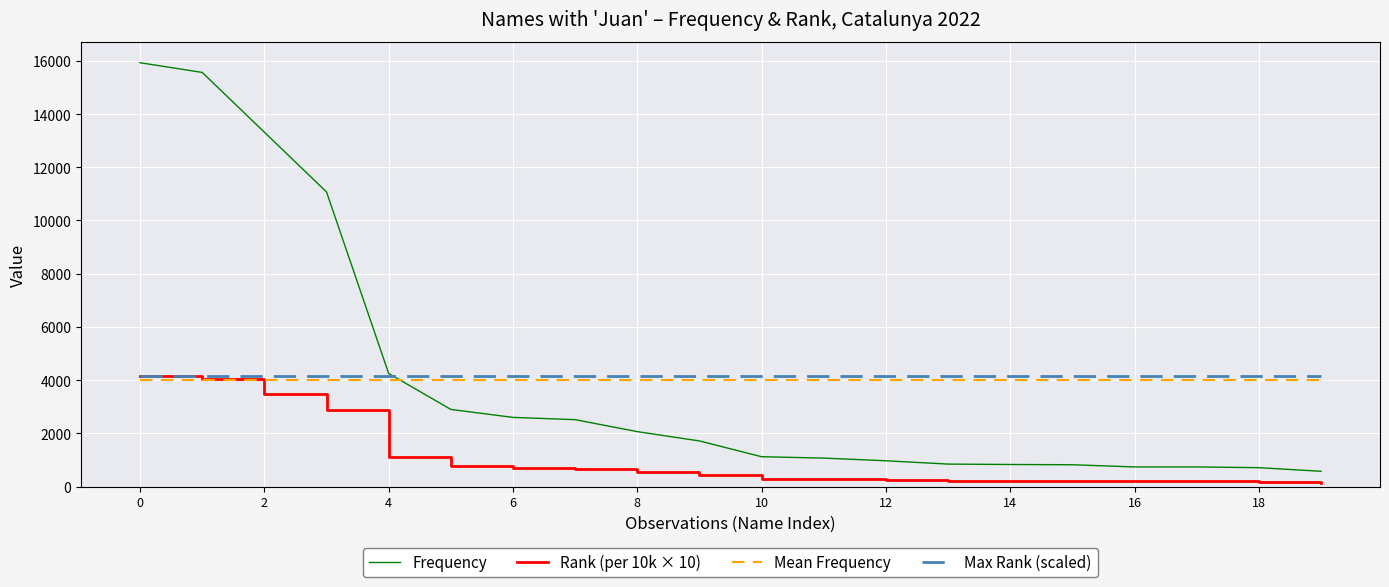

What is the lowest value of the Frequency series?

574.0